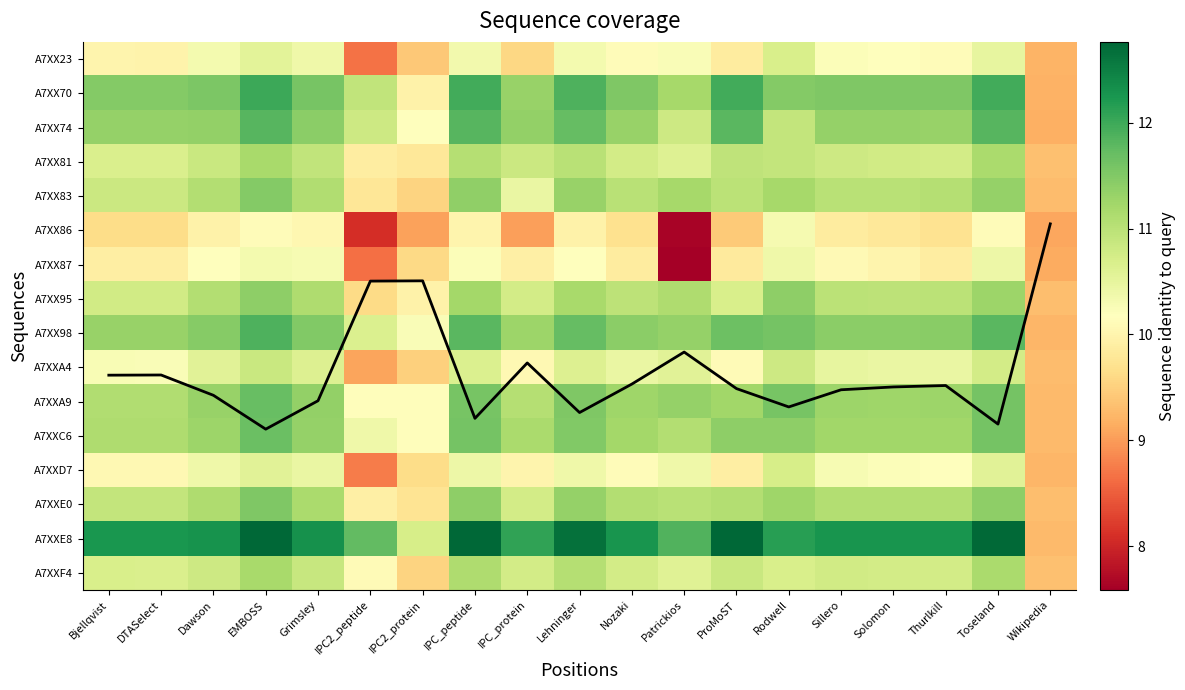

What is the average value of the A7XX70 series?

11.4